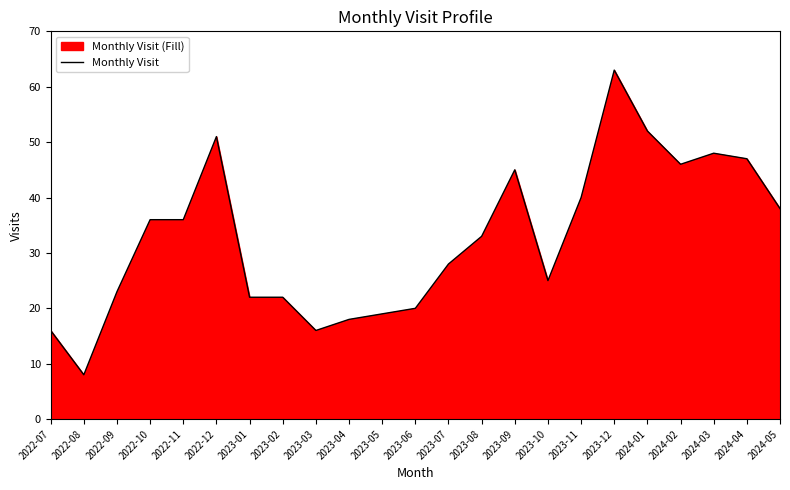

How many series are shown in this chart?

1